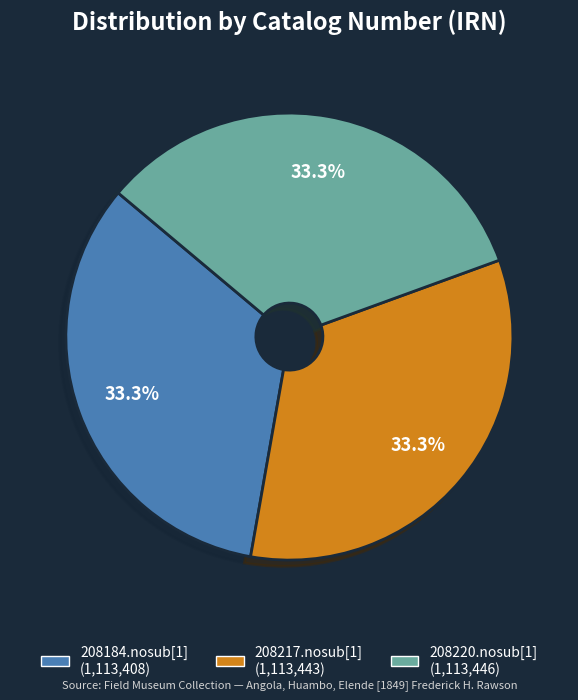

Does 208220.nosub[1] account for over 50% of the chart?

No